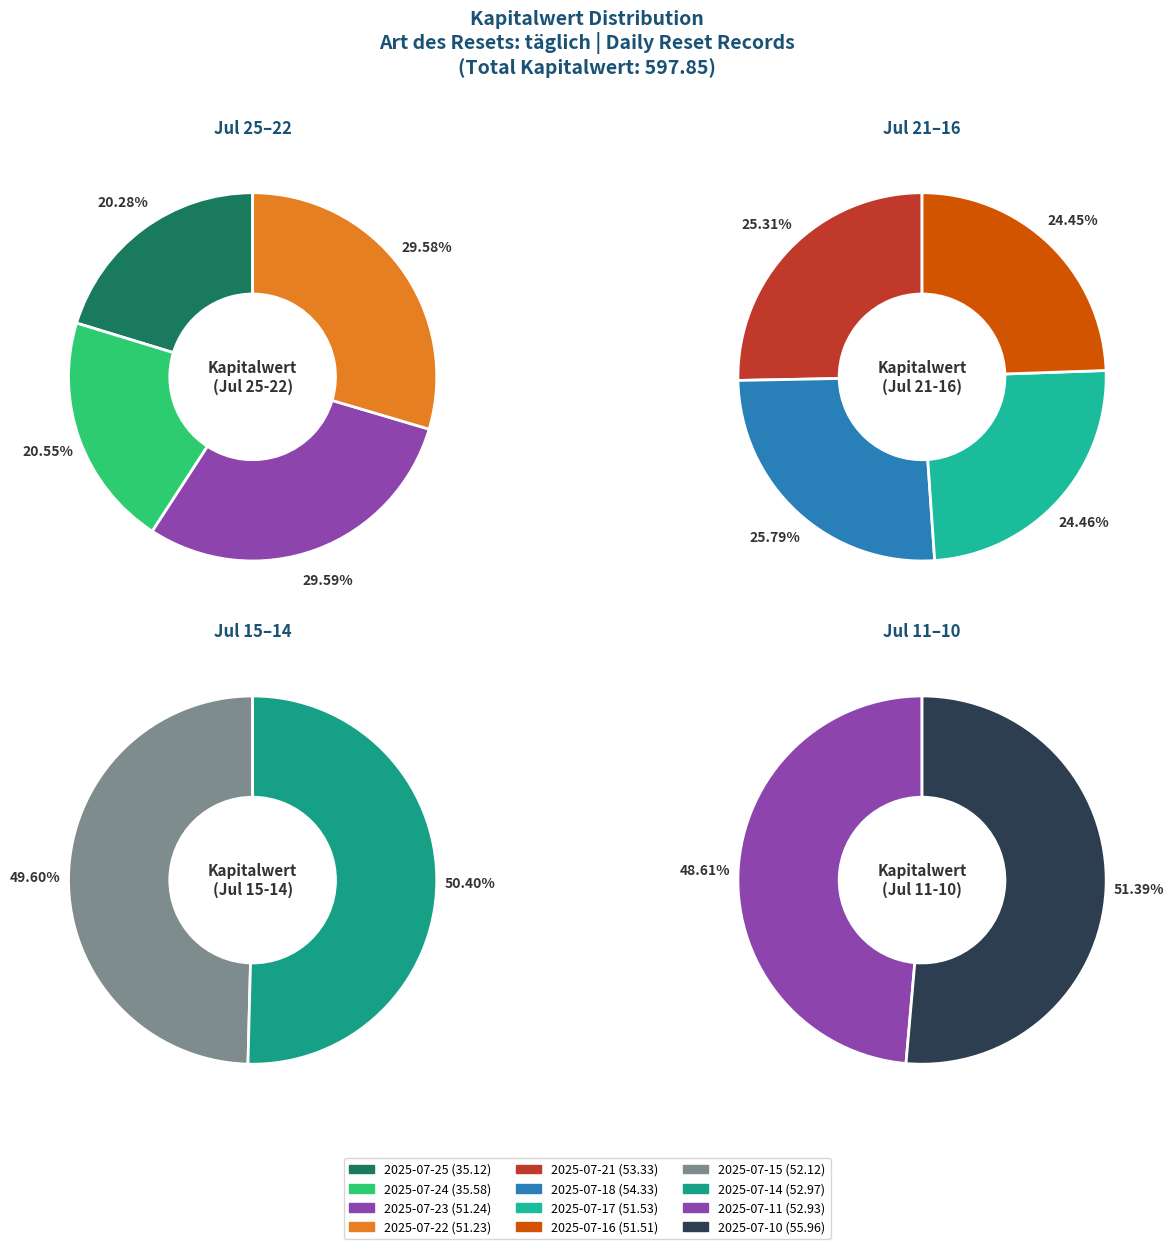

Does any single category account for the majority?

No